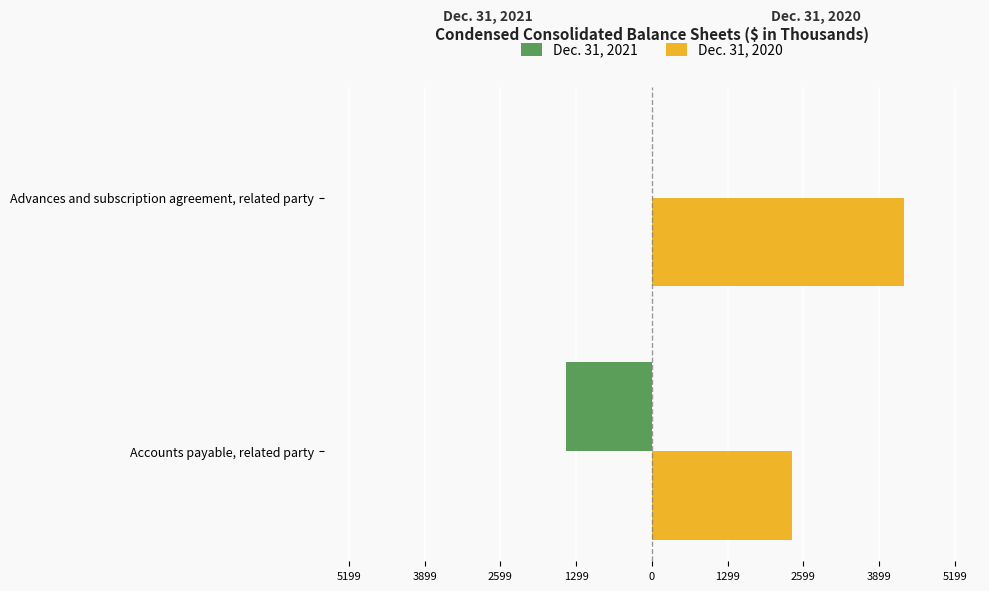

At how many categories does at least one series exceed 2944?

1